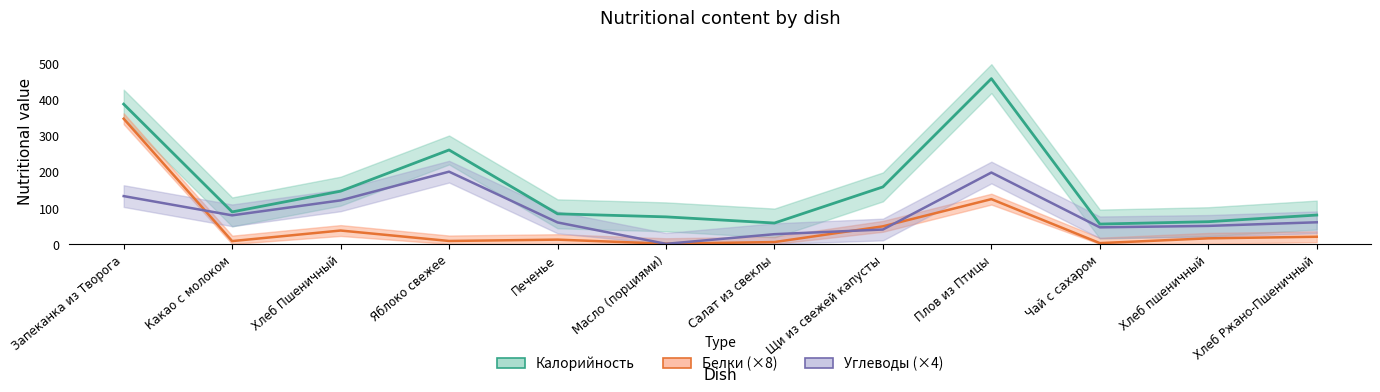

List the series in order of their overall mean, lowest first.

Белки, Углеводы, Калорийность